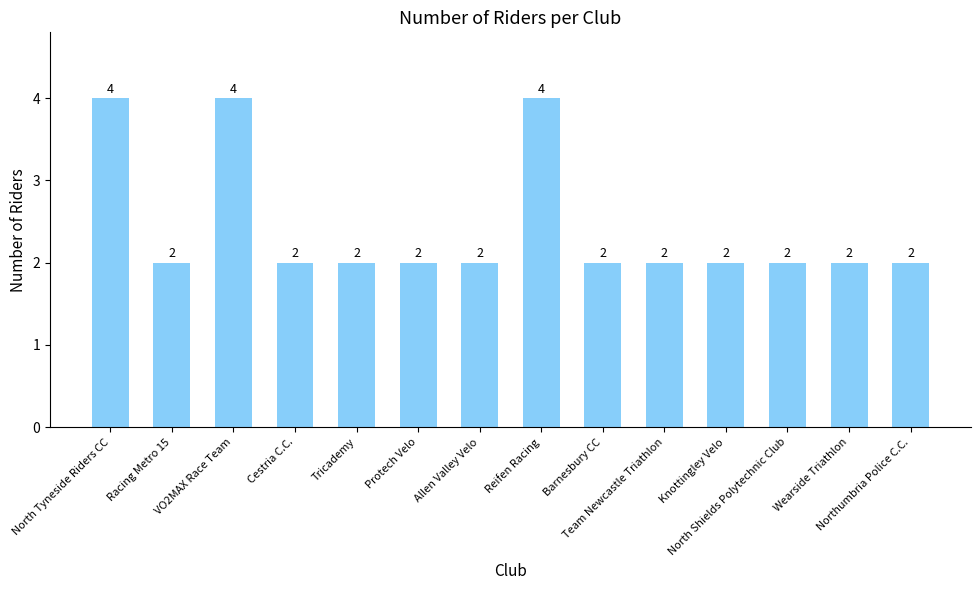

What is the sum of the values at Wearside Triathlon and Northumbria Police C.C.?

4